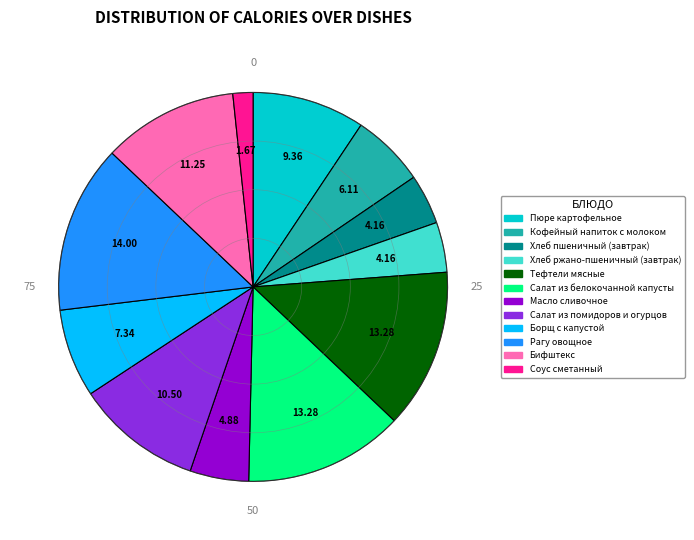

Approximately how many times larger is the value at Салат из помидоров и огурцов compared to Борщ с капустой?

1.4